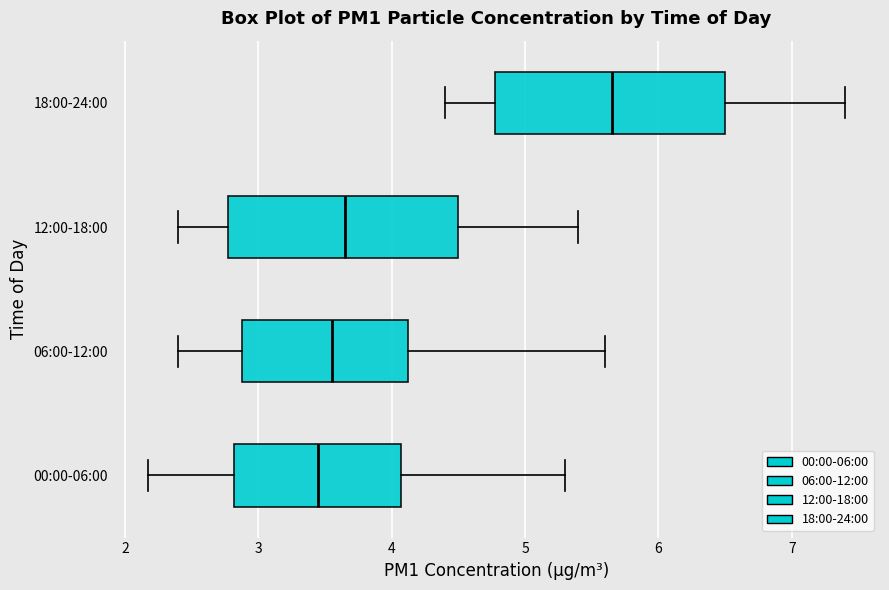

Reading bottom to top, read every box against the x-axis: the position of its median line, the range the box covers, and the ends of its whiskers. The values are not printed on the chart, so give them approximately, as read against the axis.

00:00-06:00: median 3.5, box 2.8 to 4.1, whiskers 2.2 to 5.3
06:00-12:00: median 3.6, box 2.9 to 4.1, whiskers 2.4 to 5.6
12:00-18:00: median 3.7, box 2.8 to 4.5, whiskers 2.4 to 5.4
18:00-24:00: median 5.7, box 4.8 to 6.5, whiskers 4.4 to 7.4